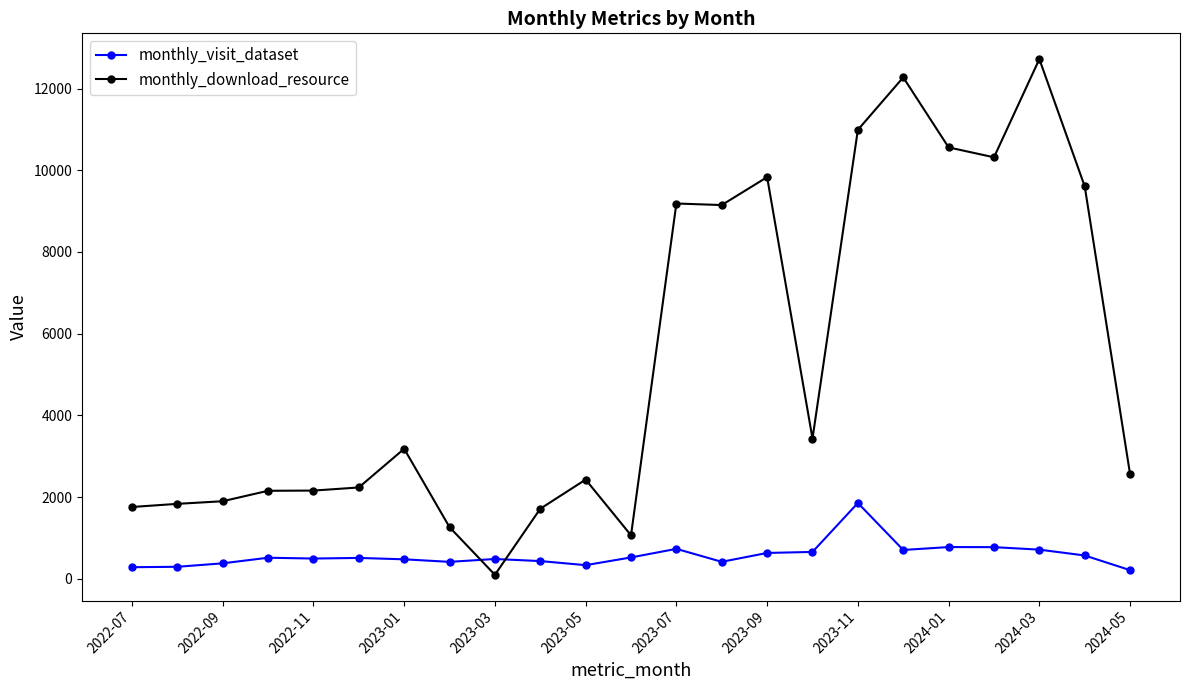

List the series in order of their overall mean, highest first.

monthly_download_resource, monthly_visit_dataset